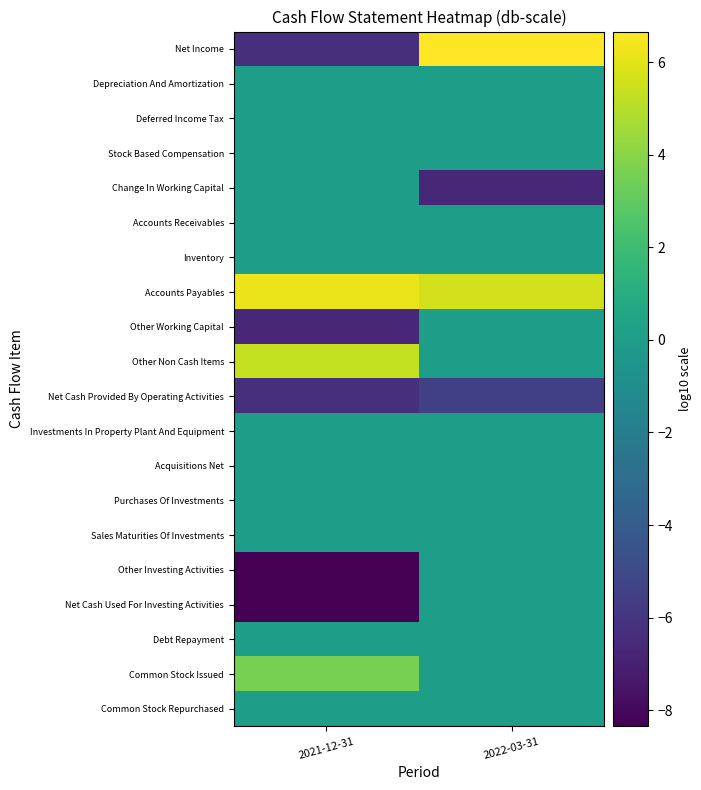

Which series has the largest range (max minus min)?

Net Income